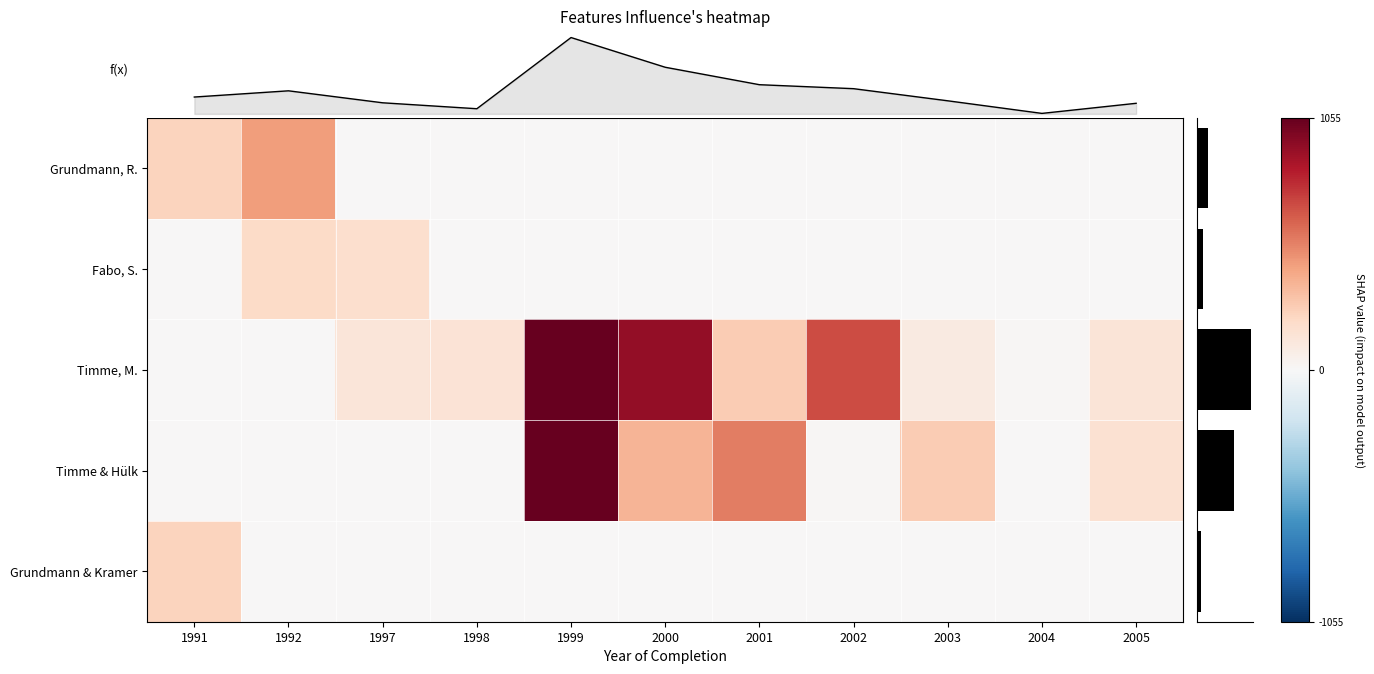

Rank the series by their maximum value, from highest to lowest.

f(x), Timme, M., Timme & Hülk, Grundmann, R., Grundmann & Kramer, Fabo, S.